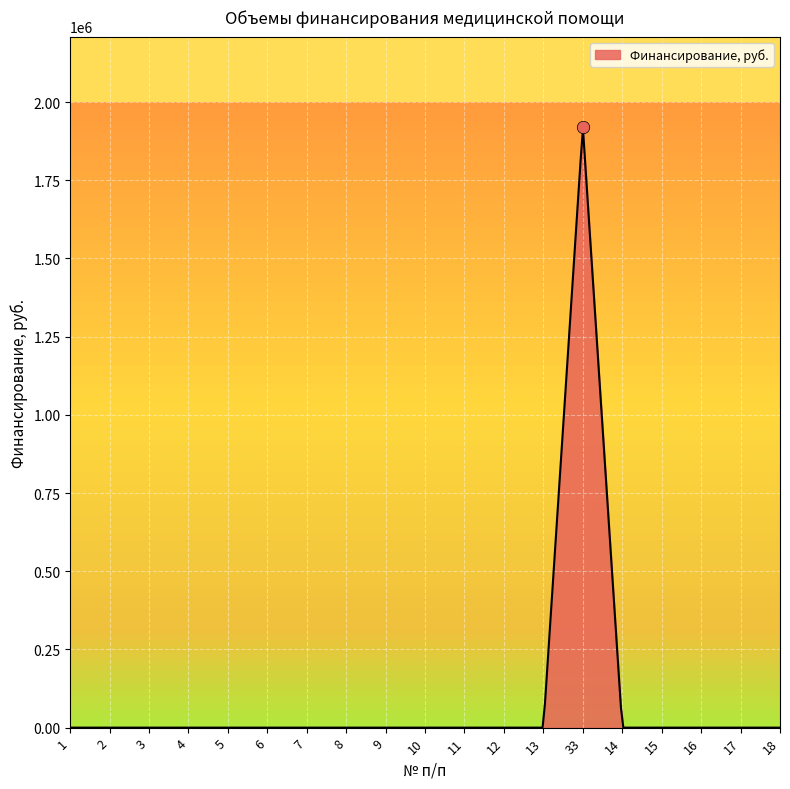

Between 4 and 2, which is larger?

4